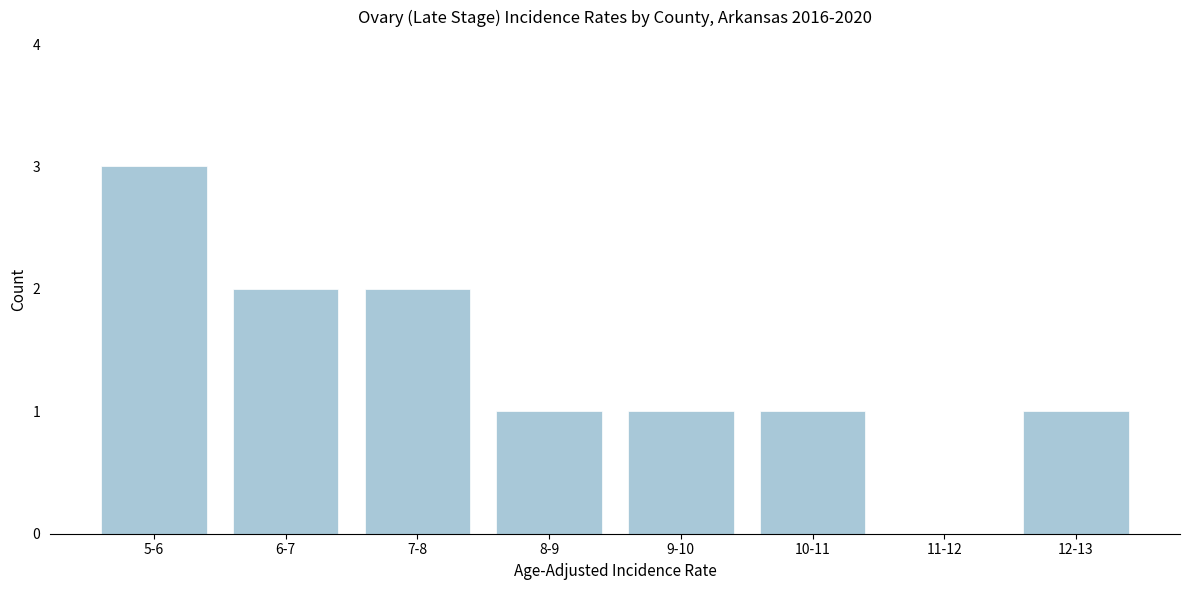

Reading left to right, what are all the values shown in this chart?

5-6=3	6-7=2	7-8=2	8-9=1	9-10=1	10-11=1	11-12=0	12-13=1